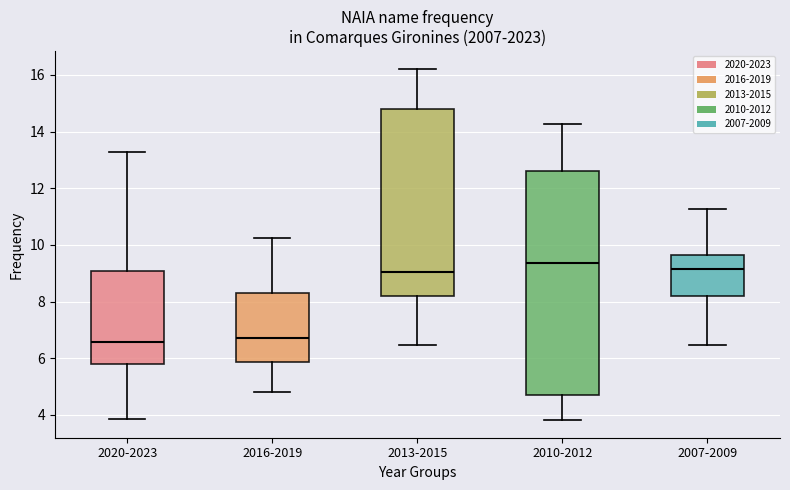

Reading left to right, read every box against the y-axis: the position of its median line, the range the box covers, and the ends of its whiskers. The values are not printed on the chart, so give them approximately, as read against the axis.

2020-2023: median 6.6, box 5.8 to 9.0, whiskers 3.8 to 13.2
2016-2019: median 6.8, box 5.8 to 8.4, whiskers 4.8 to 10.2
2013-2015: median 9.0, box 8.2 to 14.8, whiskers 6.4 to 16.2
2010-2012: median 9.4, box 4.6 to 12.6, whiskers 3.8 to 14.2
2007-2009: median 9.2, box 8.2 to 9.6, whiskers 6.4 to 11.2